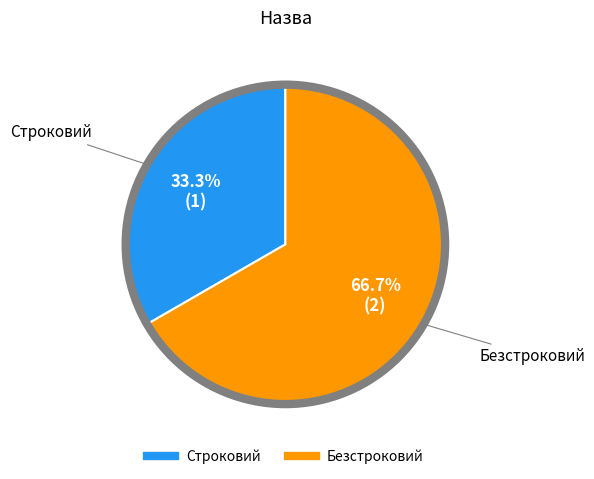

Which category has the smallest portion of the pie?

Строковий